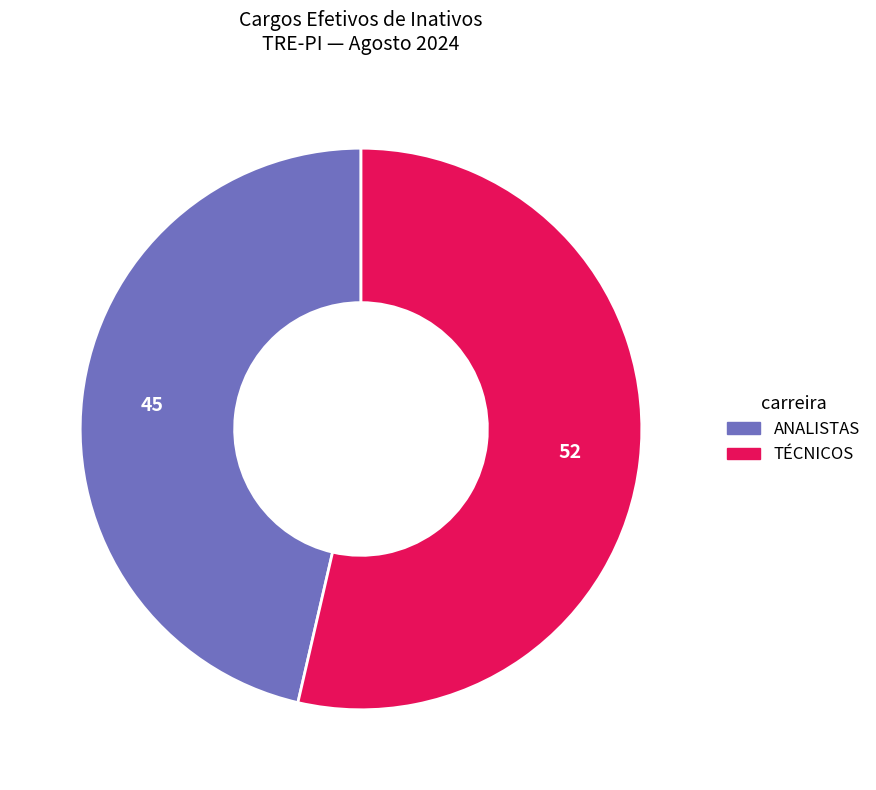

Does any single category account for the majority?

Yes